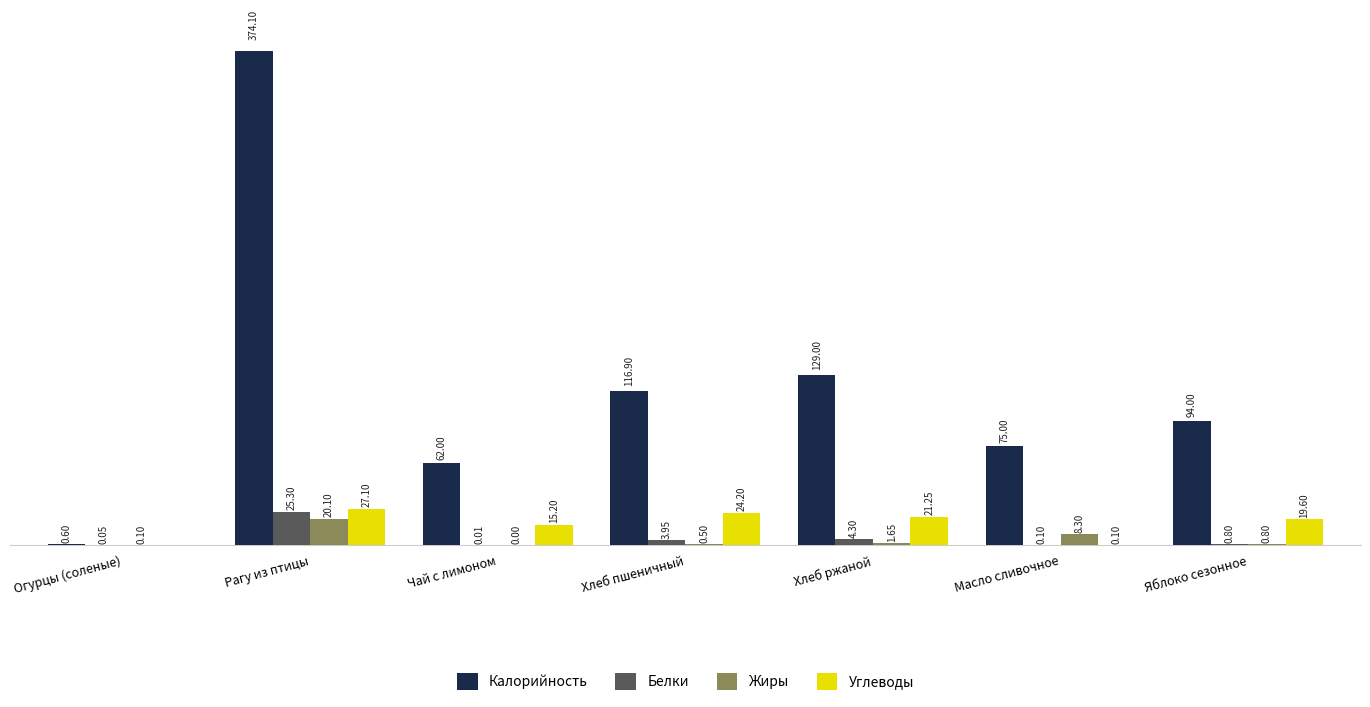

Which series has the largest total across all categories?

Калорийность